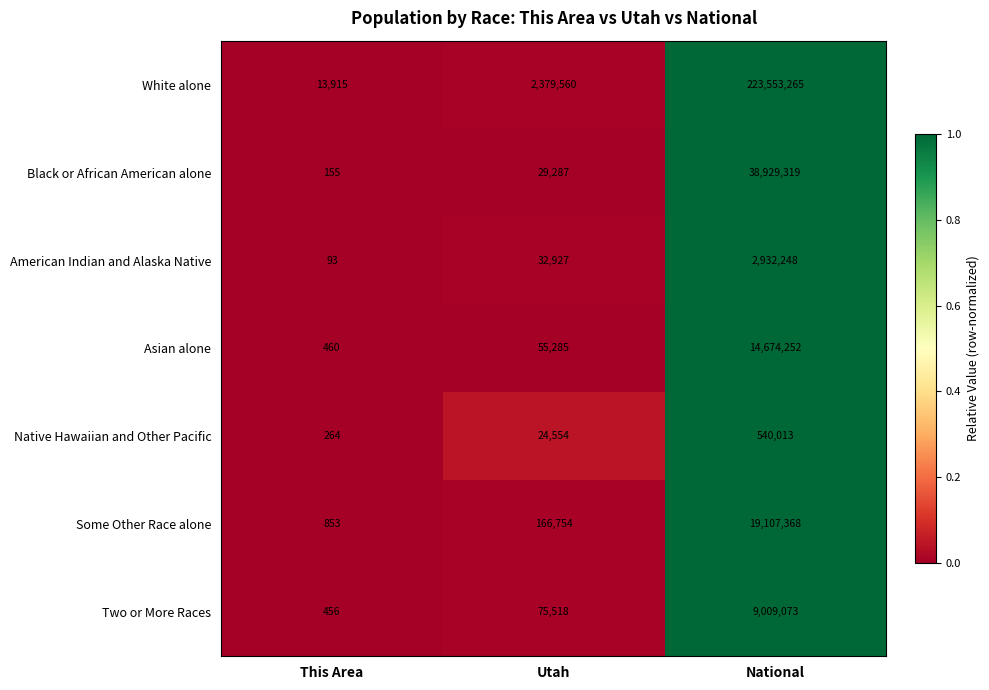

How many data points in Native Hawaiian and Other Pacific are less than 24554?

1